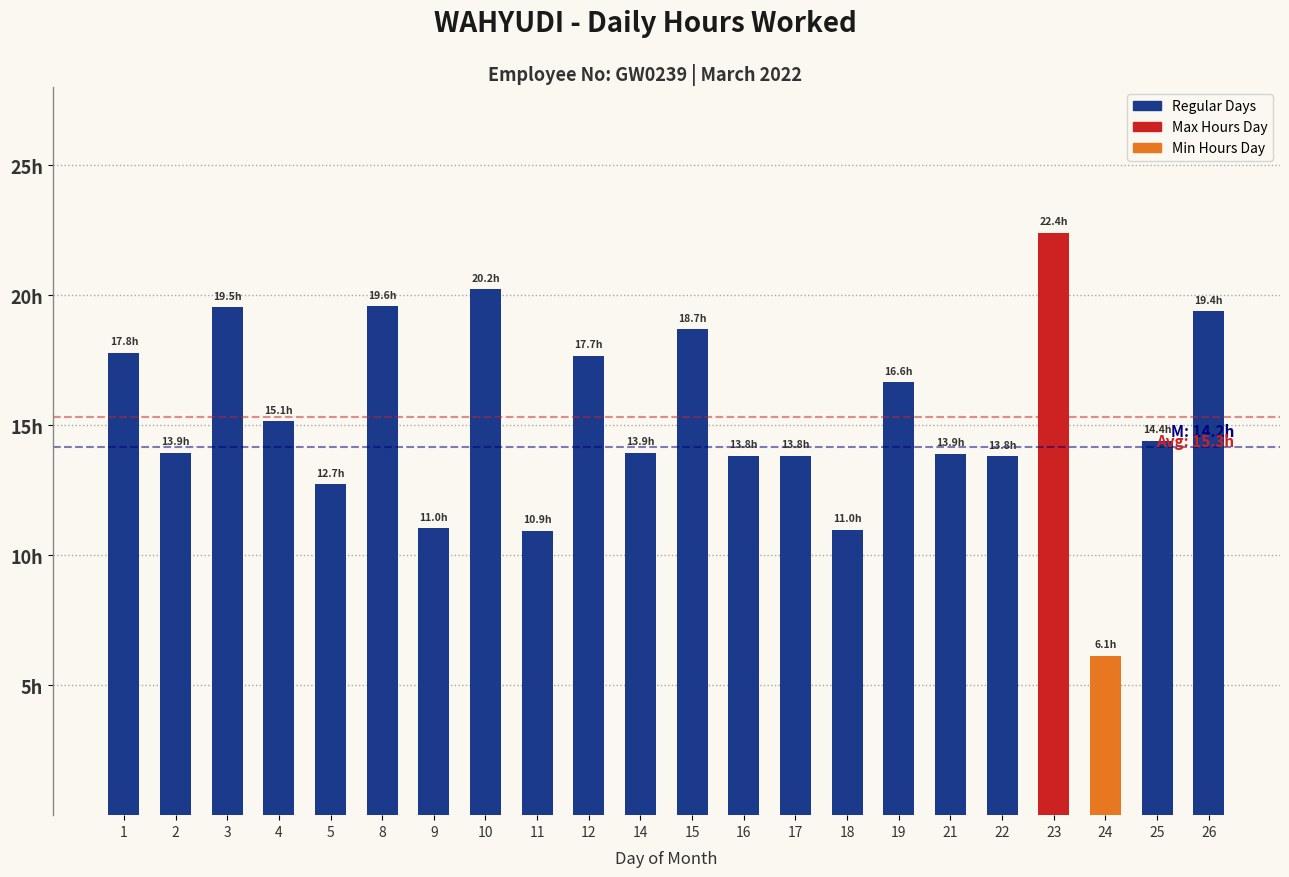

Does the chart contain stacked bars?

No